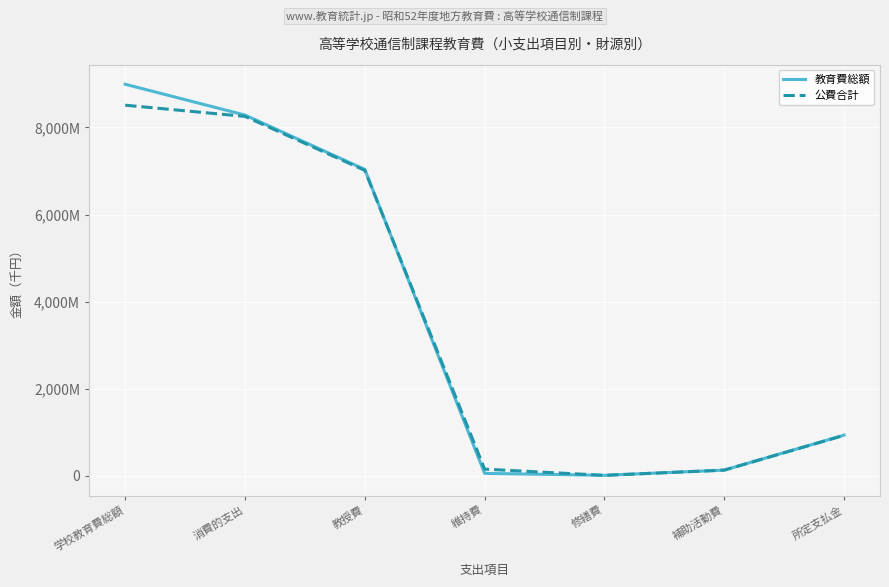

Is it true that 公費合計 equals 8511518 at 学校教育費総額?

True